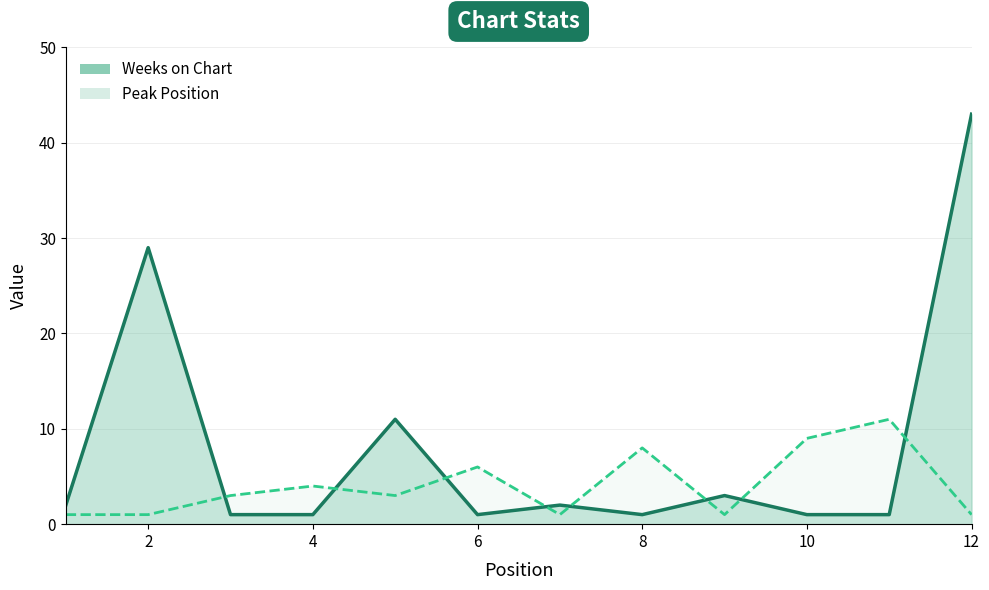

Does the chart display data point markers on the line(s)?

No